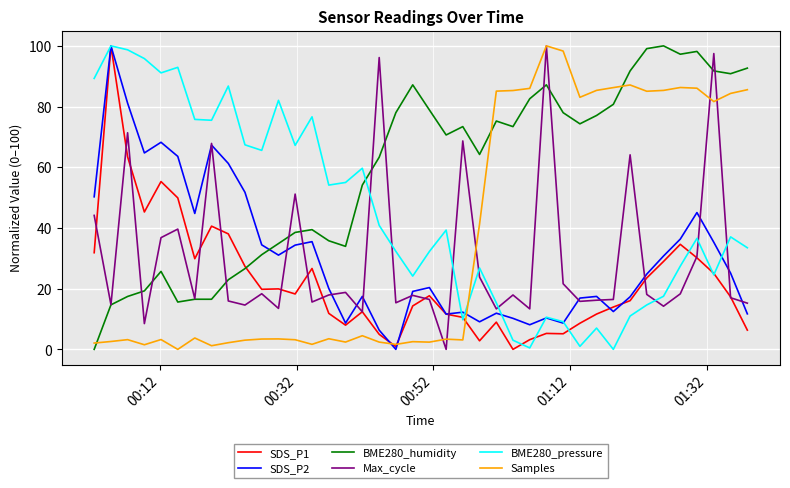

Which series has the largest total across all categories?

BME280_humidity